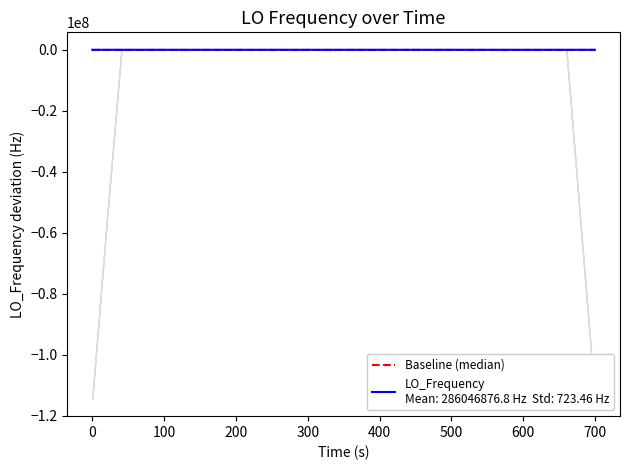

At which category does the data reach its first local peak?

100